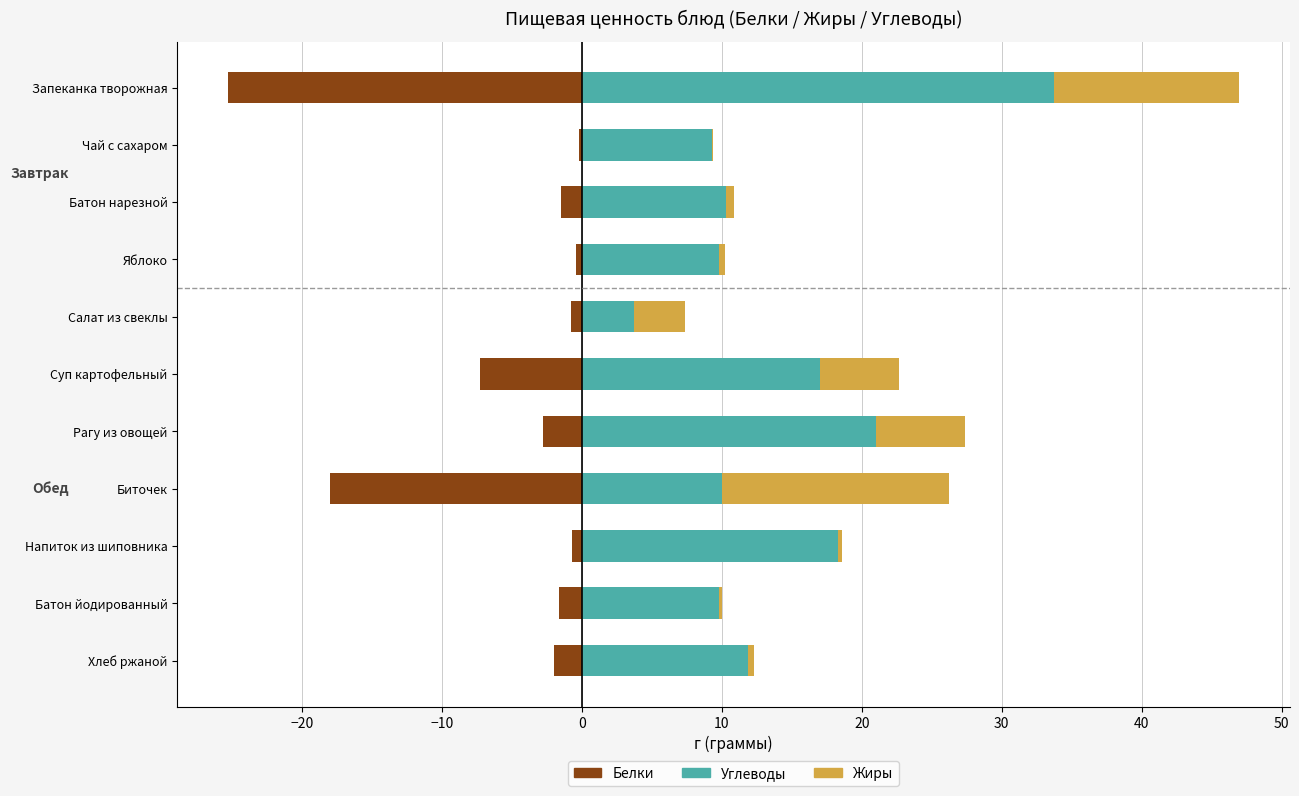

What is the sum of the Углеводы values at 50 and −10?

28.6